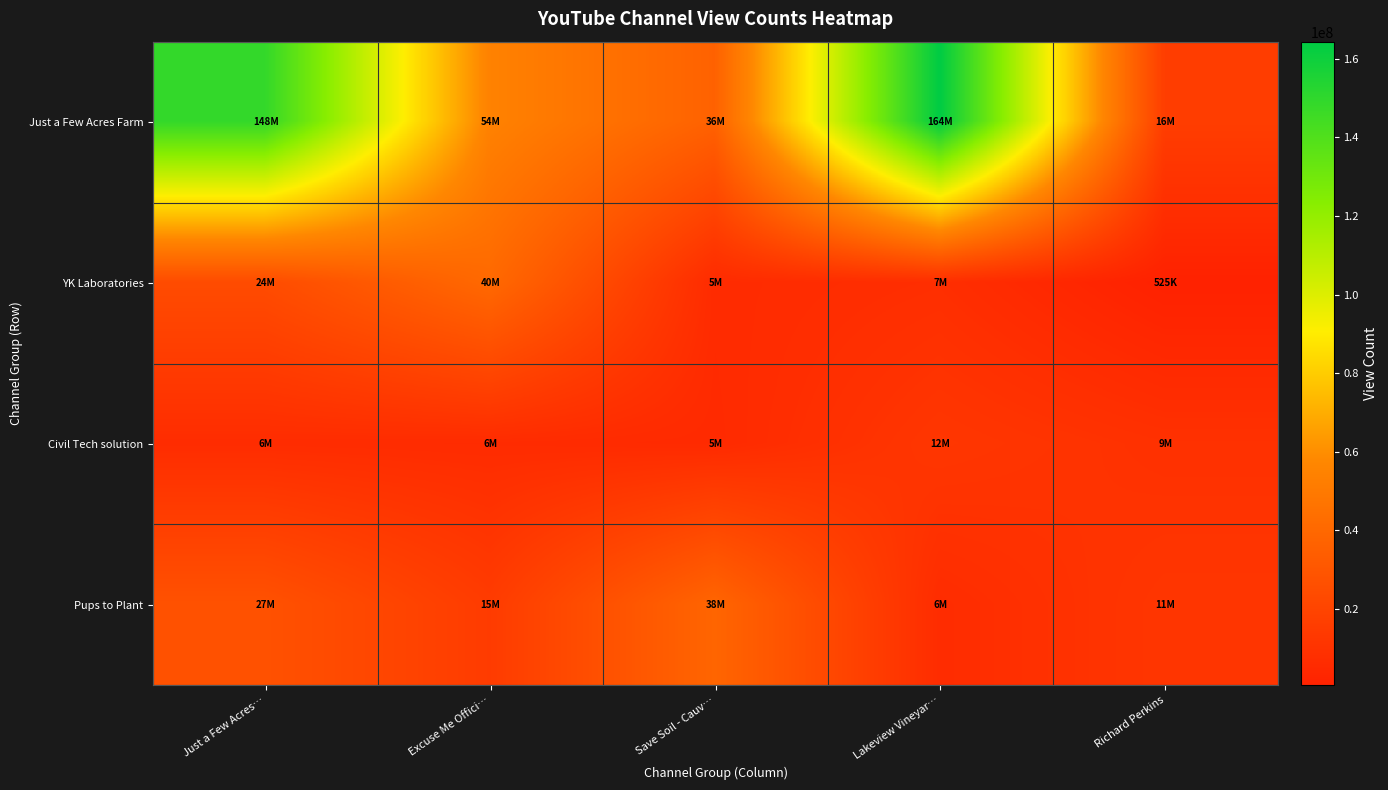

What is the maximum value shown in the chart?

164348527